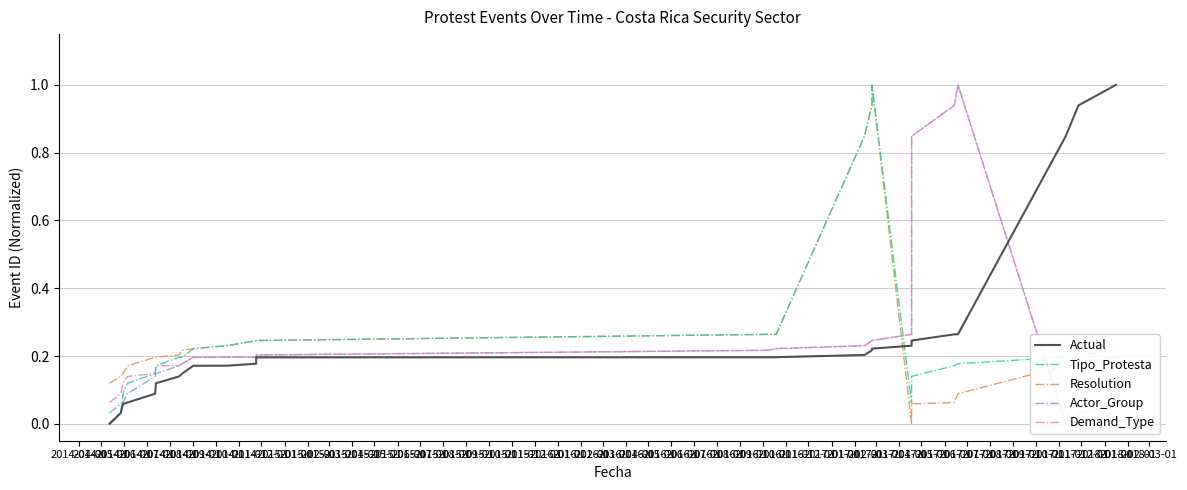

What is the label of the 16th point from the left?

2015-07-01